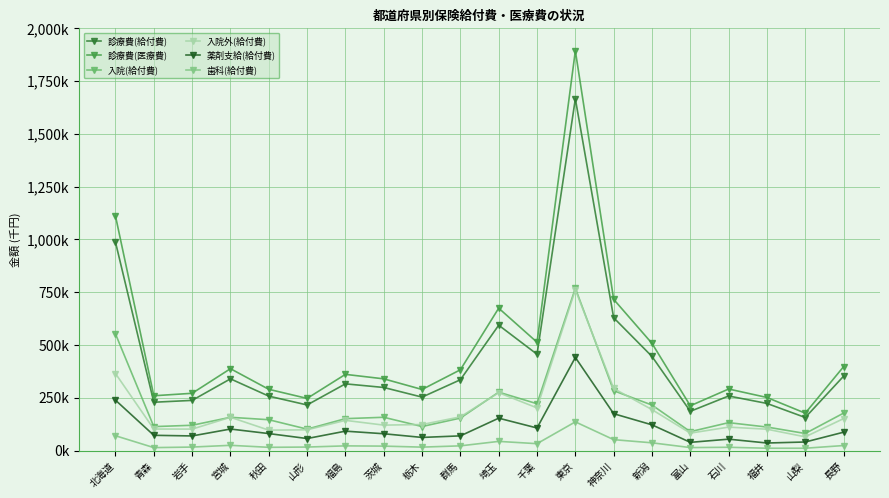

Between 秋田 and 石川, which is larger?

石川